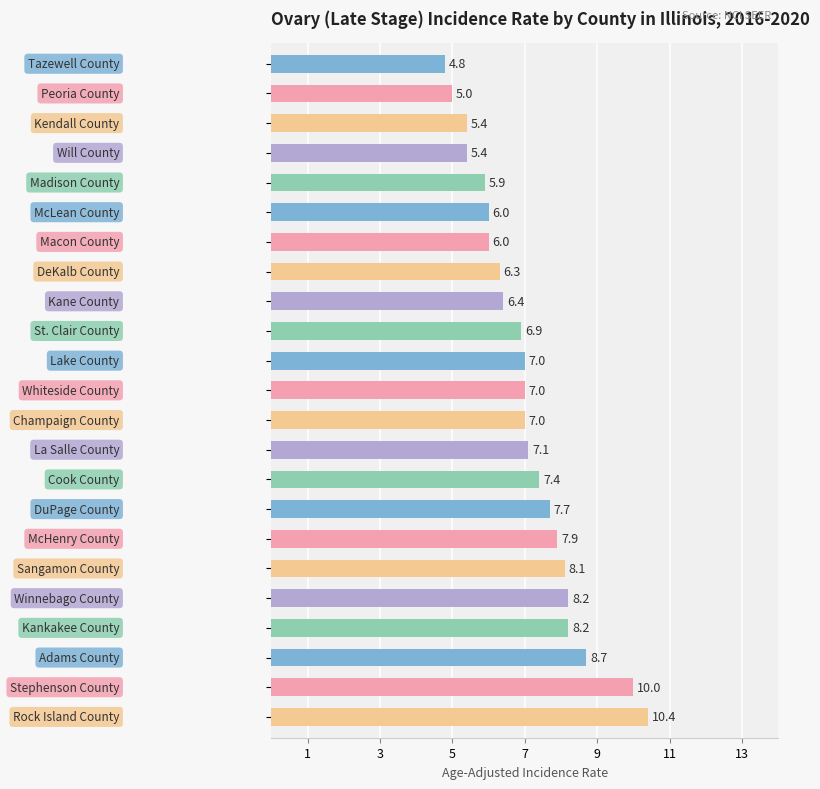

What is the difference between the maximum and minimum values?

5.6